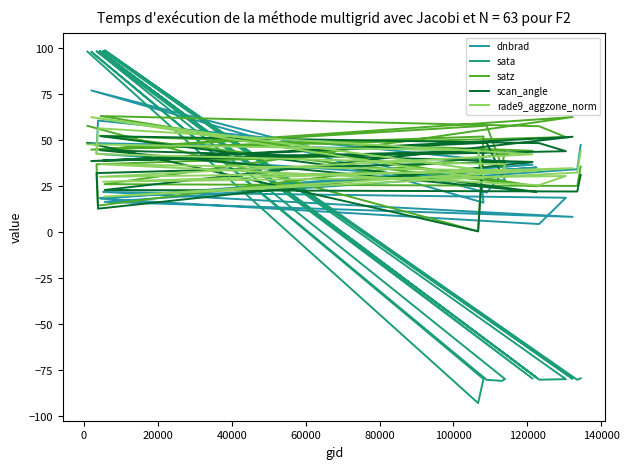

Where is the first local minimum for dnbrad?

20000